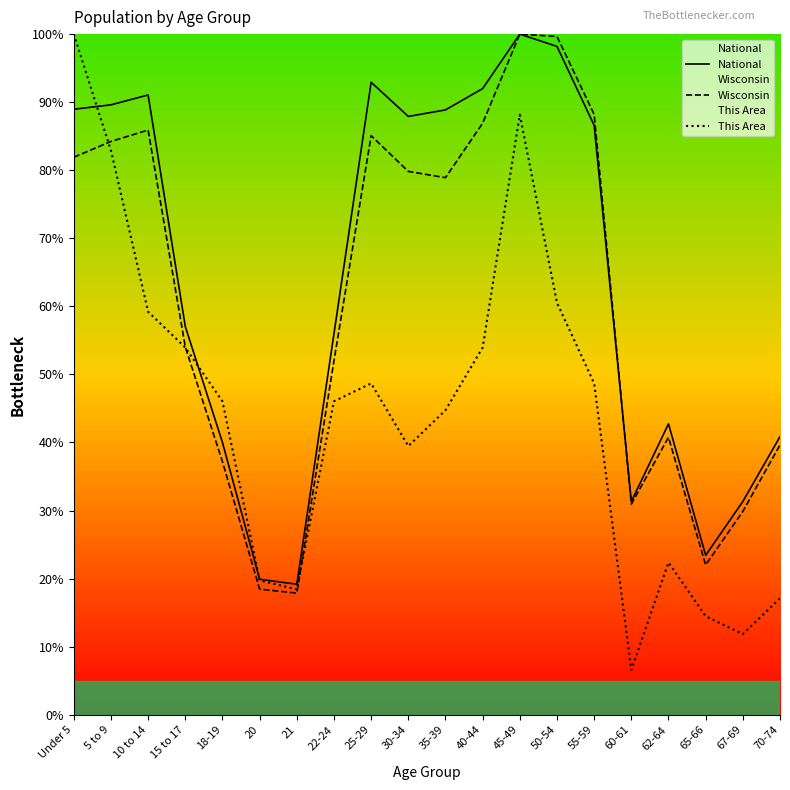

How many lines are shown in the chart?

3